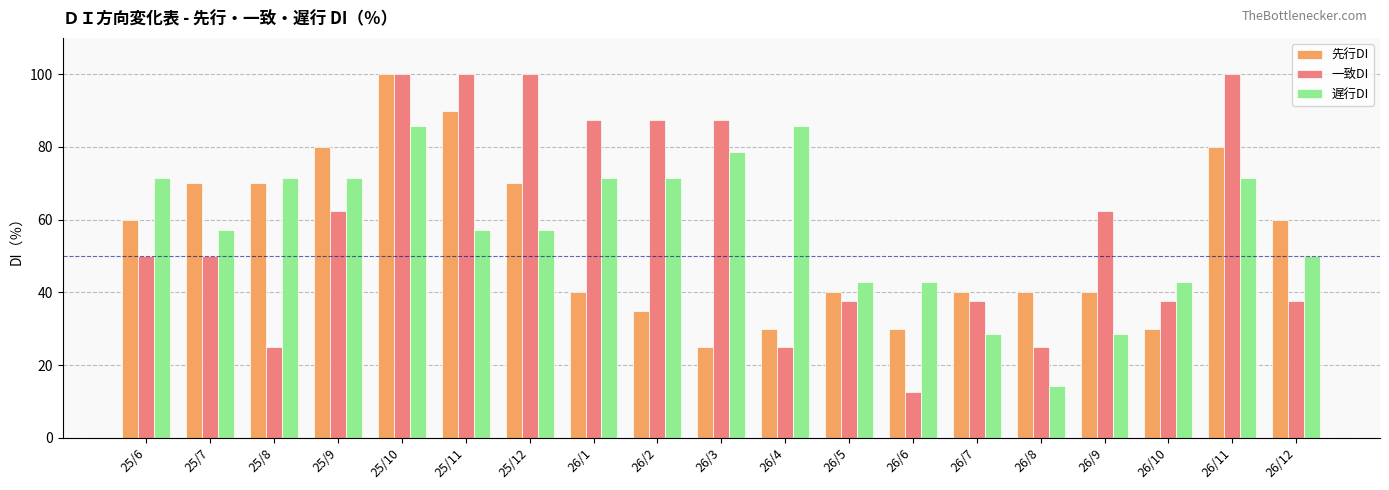

Which series has the widest spread of values?

一致DI